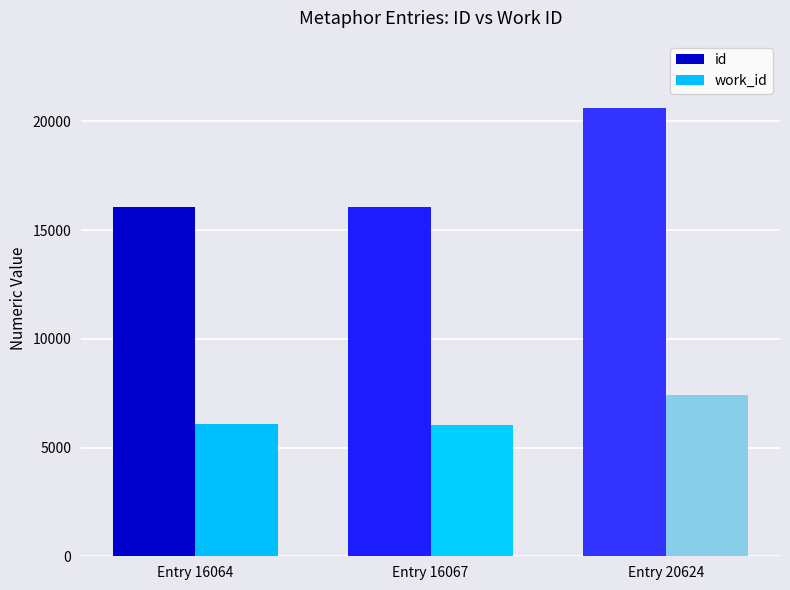

True or false: work_id has a value of 9169 at Entry 16064.

False